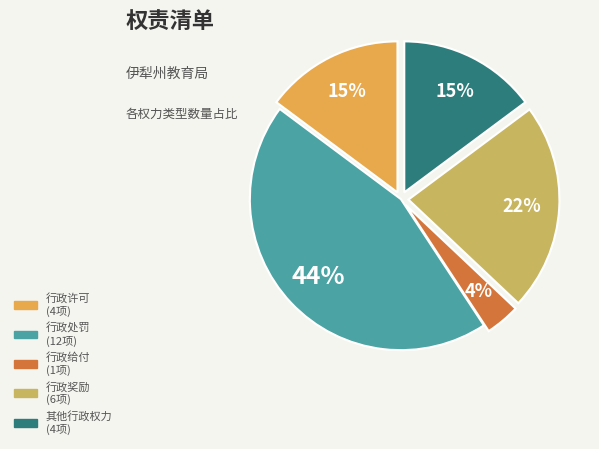

Is there any slice that represents more than half of the pie?

No